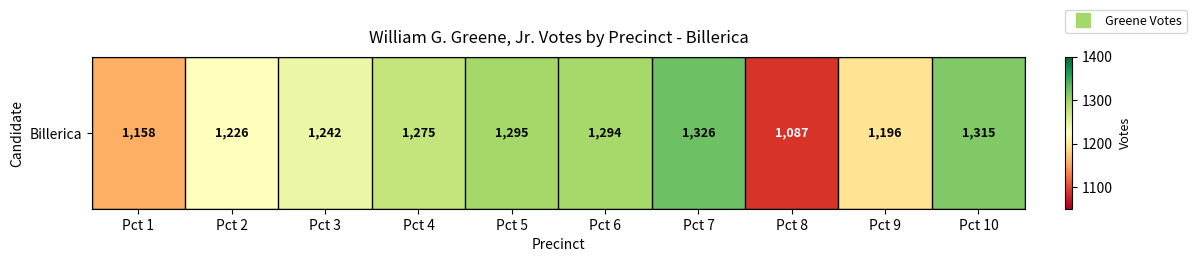

Approximately how many times larger is the value at Pct 2 compared to Pct 8?

1.1